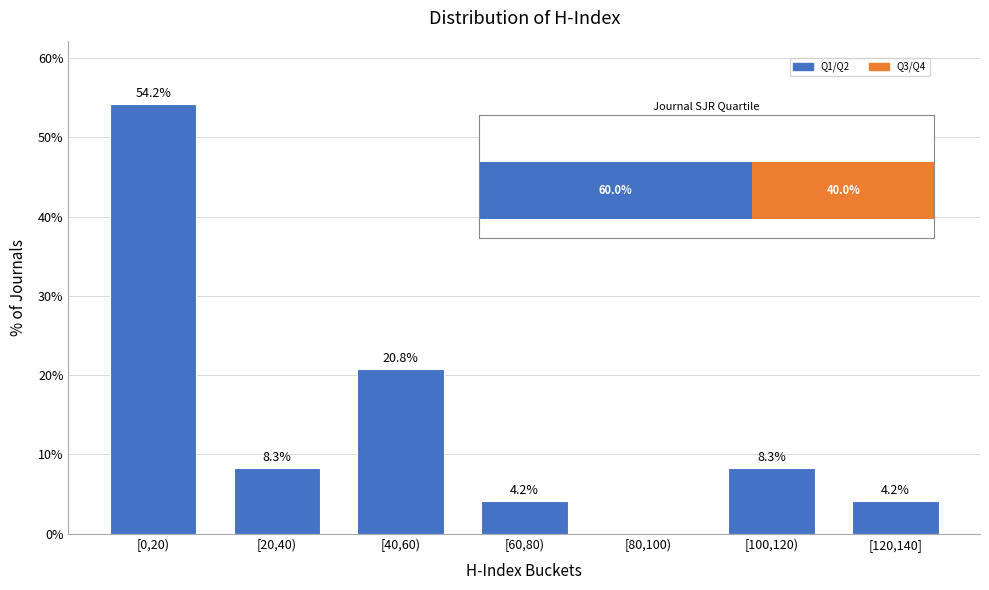

Reading left to right, extract all data points from this chart.

[0,20)=54.2	[20,40)=8.3	[40,60)=20.8	[60,80)=4.2	[80,100)=0.0	[100,120)=8.3	[120,140]=4.2